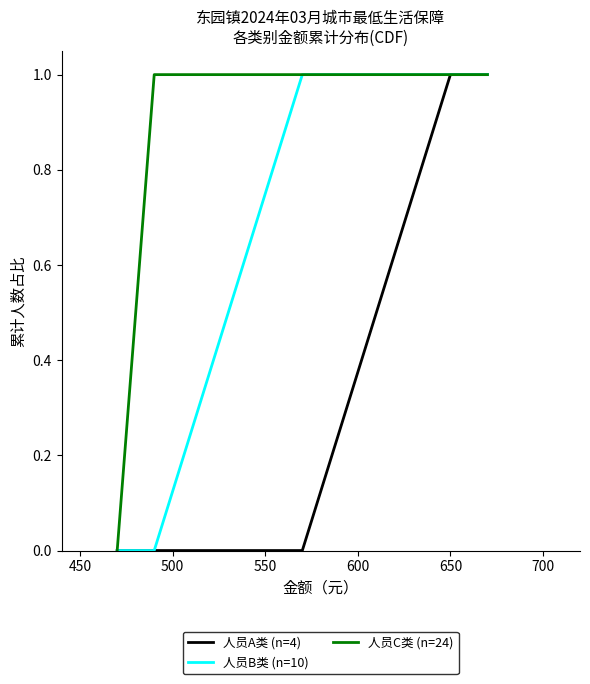

What are all the series names shown in the legend?

人员A类 (n=4), 人员B类 (n=10), 人员C类 (n=24)